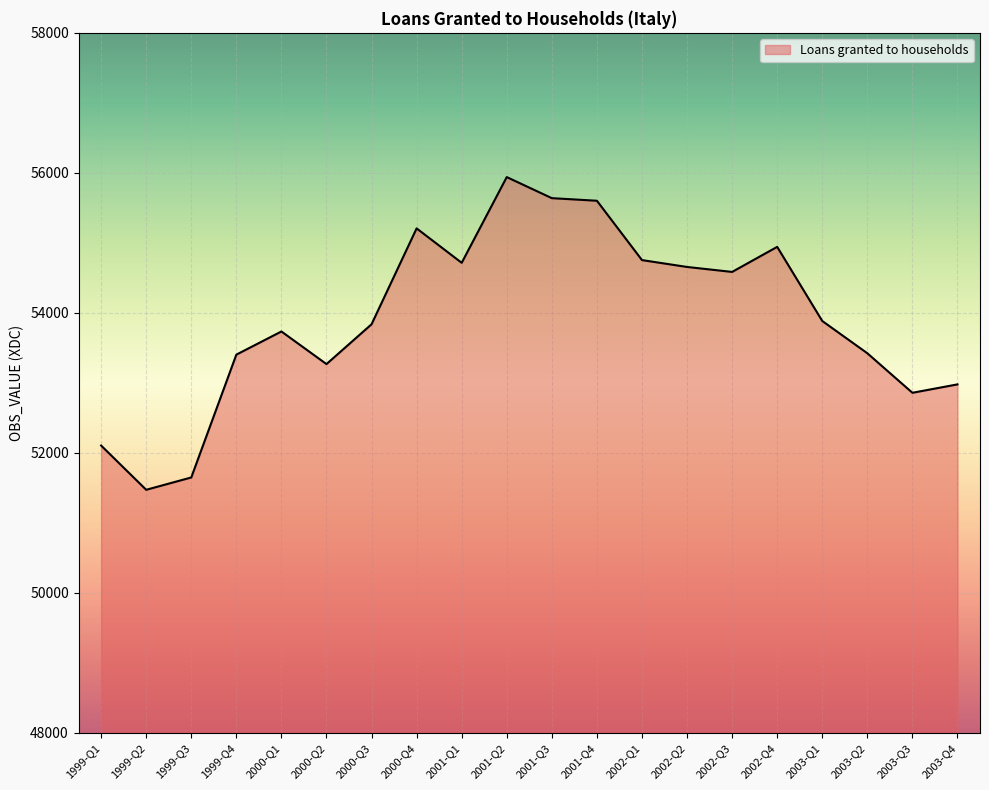

At which label is the value closest to 53705?

2000-Q1